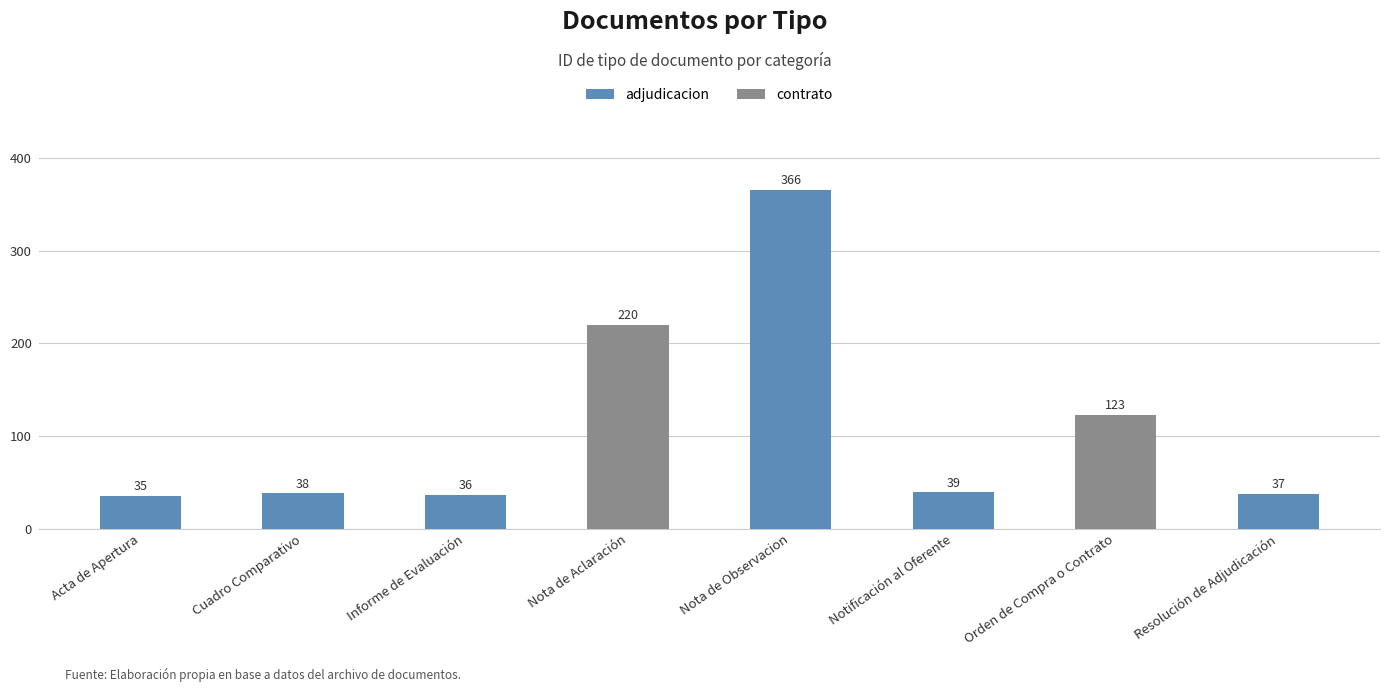

What is the difference between the values at Notificación al Oferente and Acta de Apertura?

4